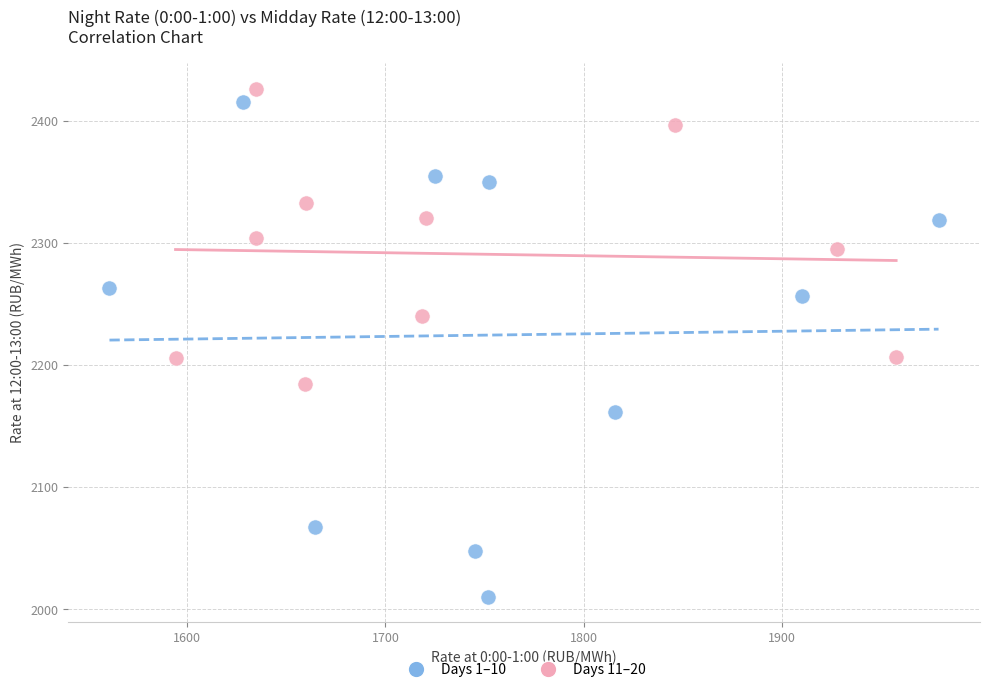

Which series has the largest Y range (max minus min)?

Days 1–10